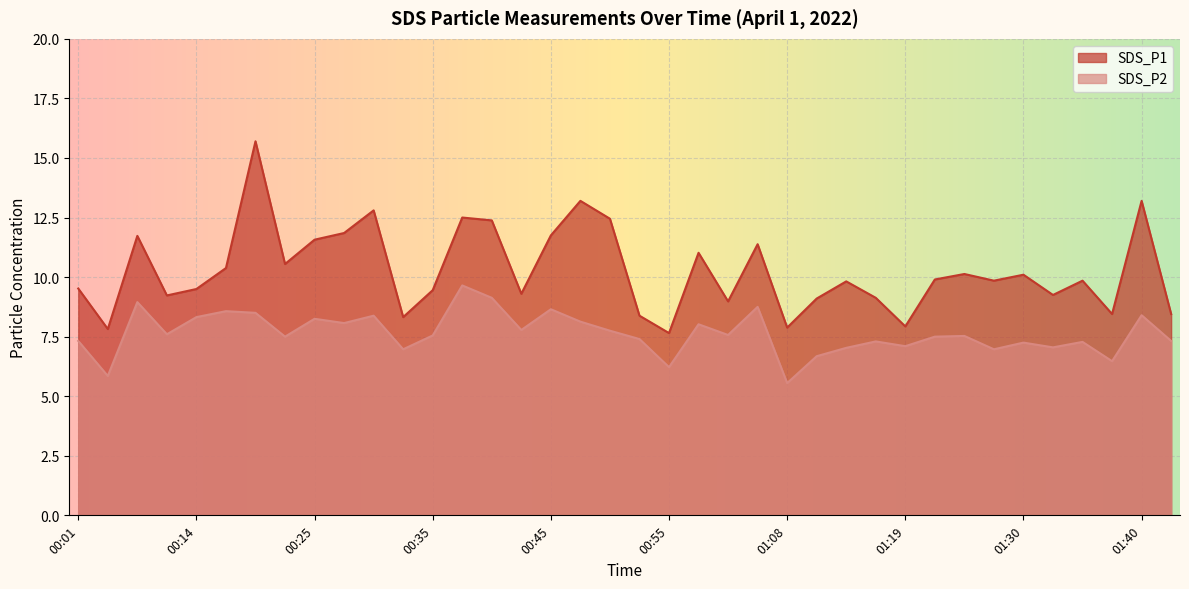

True or false: SDS_P2 and SDS_P1 cross at least once.

False